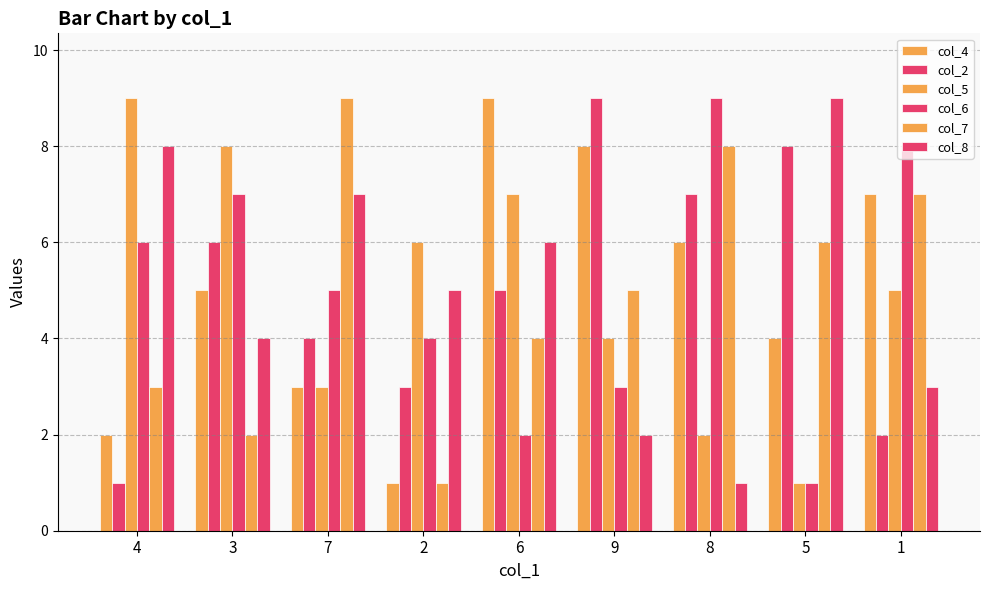

What is the greatest value displayed?

9